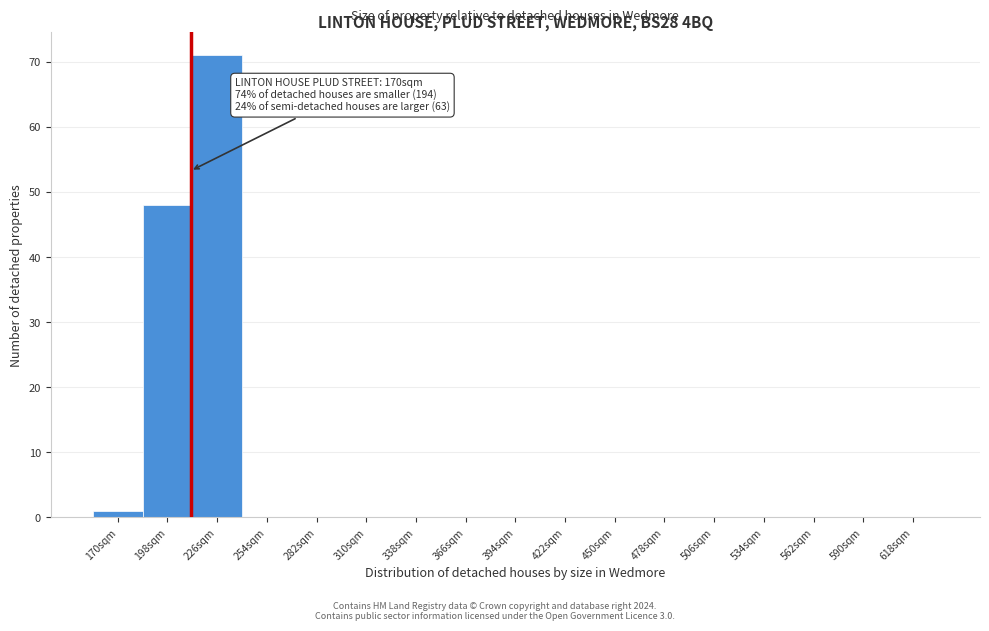

Reading left to right, extract all data points from this chart.

170sqm=1	198sqm=48	226sqm=71	254sqm=0	282sqm=0	310sqm=0	338sqm=0	366sqm=0	394sqm=0	422sqm=0	450sqm=0	478sqm=0	506sqm=0	534sqm=0	562sqm=0	590sqm=0	618sqm=0